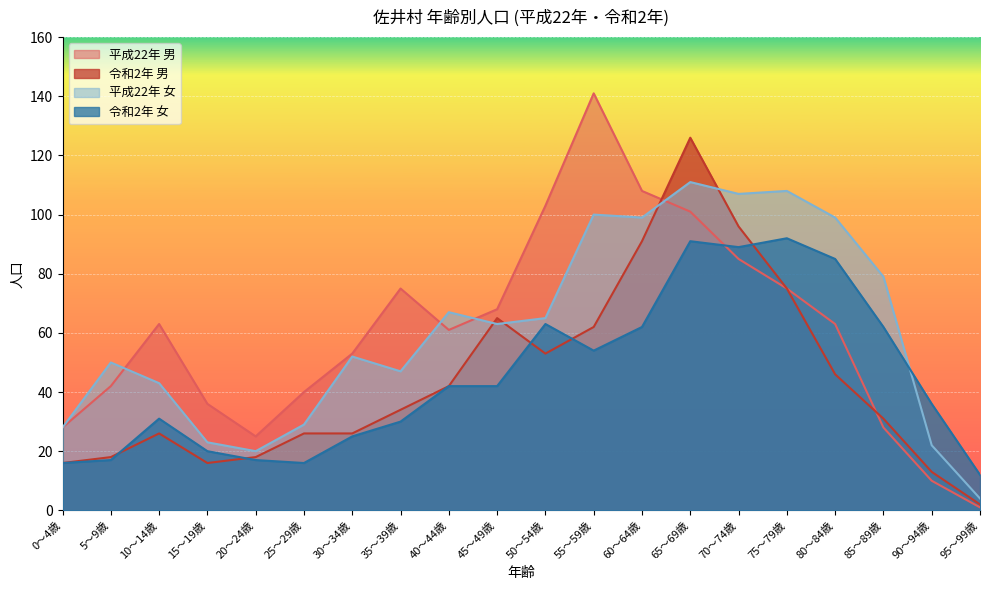

Which category has the highest value across all series?

55～59歳